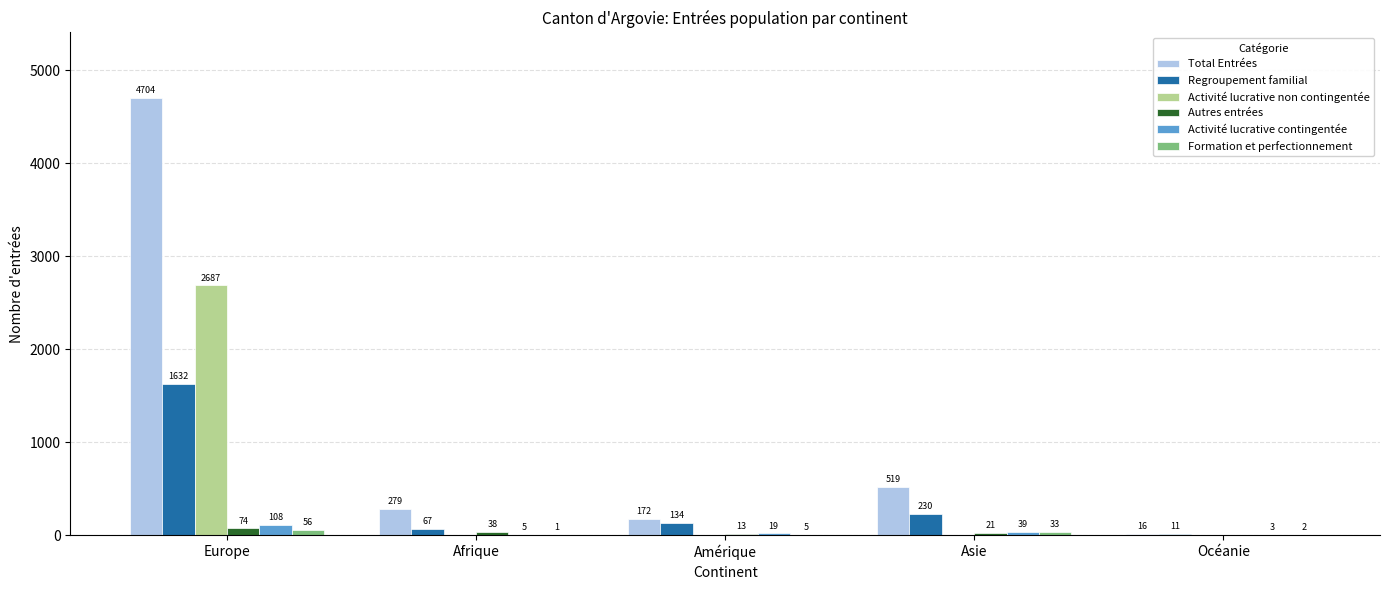

Reading left to right, what are all the values shown in this chart?

Total Entrées: Europe=4704	Afrique=279	Amérique=172	Asie=519	Océanie=16
Regroupement familial: Europe=1632	Afrique=67	Amérique=134	Asie=230	Océanie=11
Activité lucrative non contingentée: Europe=2687	Afrique=0	Amérique=0	Asie=0	Océanie=0
Autres entrées: Europe=74	Afrique=38	Amérique=13	Asie=21	Océanie=0
Activité lucrative contingentée: Europe=108	Afrique=5	Amérique=19	Asie=39	Océanie=3
Formation et perfectionnement: Europe=56	Afrique=1	Amérique=5	Asie=33	Océanie=2